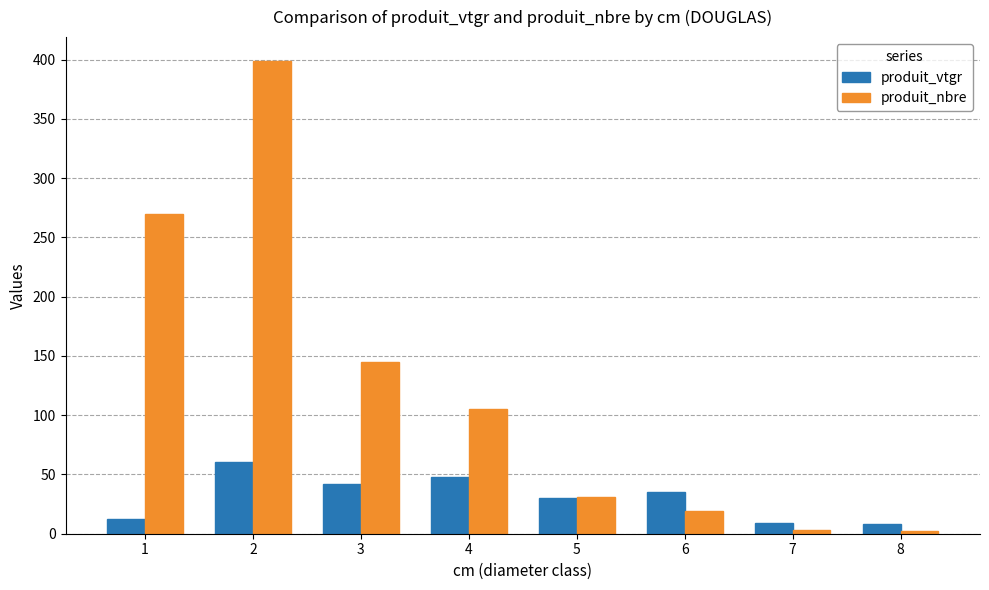

What is the greatest value displayed?

399.0